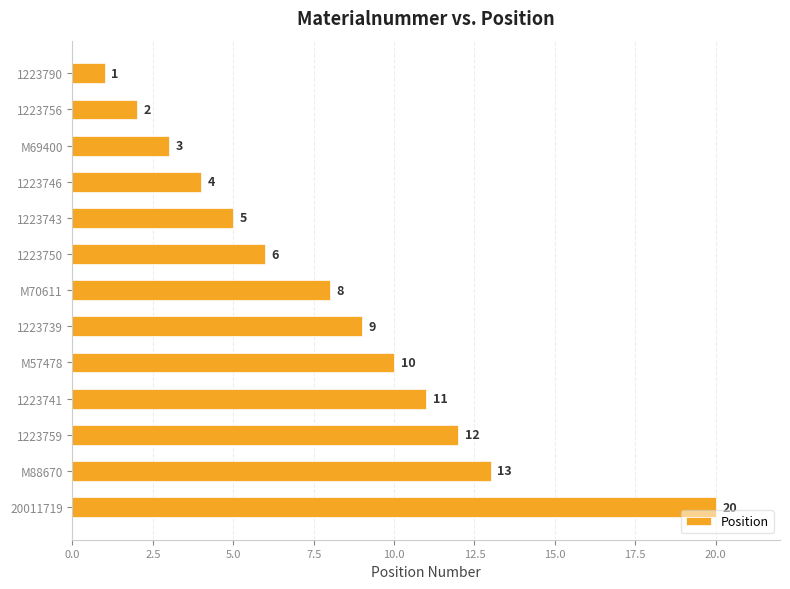

Does the chart contain any negative values?

No